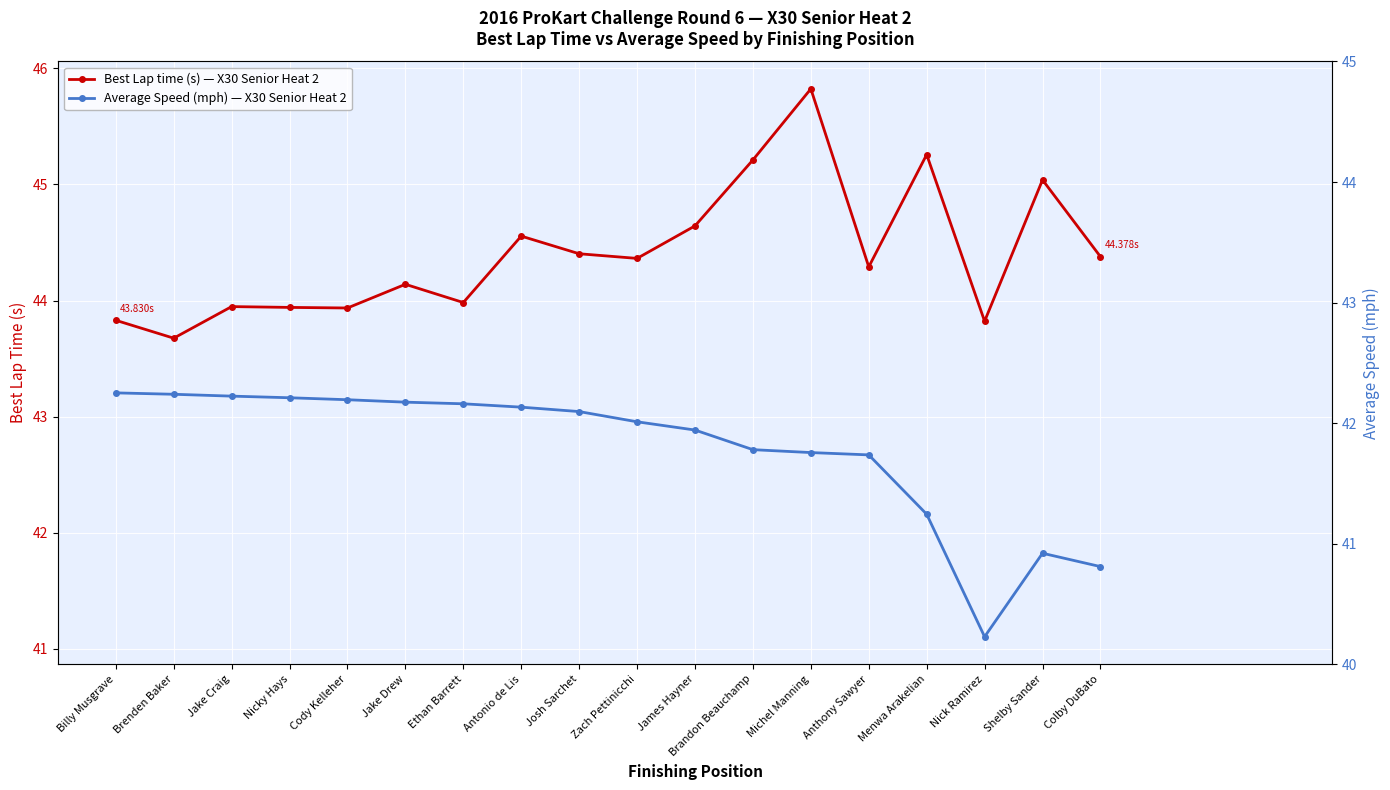

At how many categories does at least one series exceed 42?

18